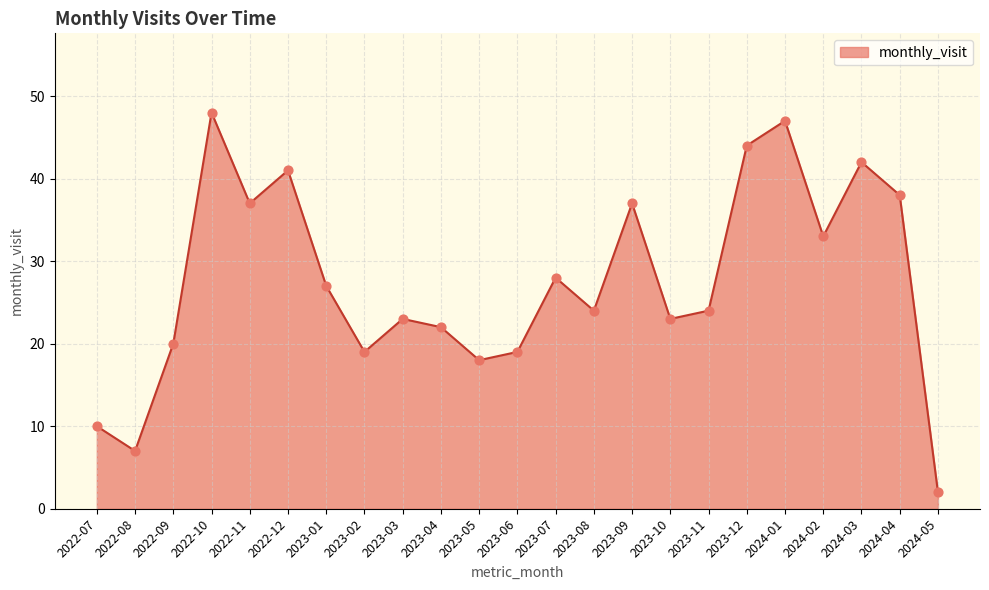

What is the change in value from 2023-08 to 2024-03?

+18